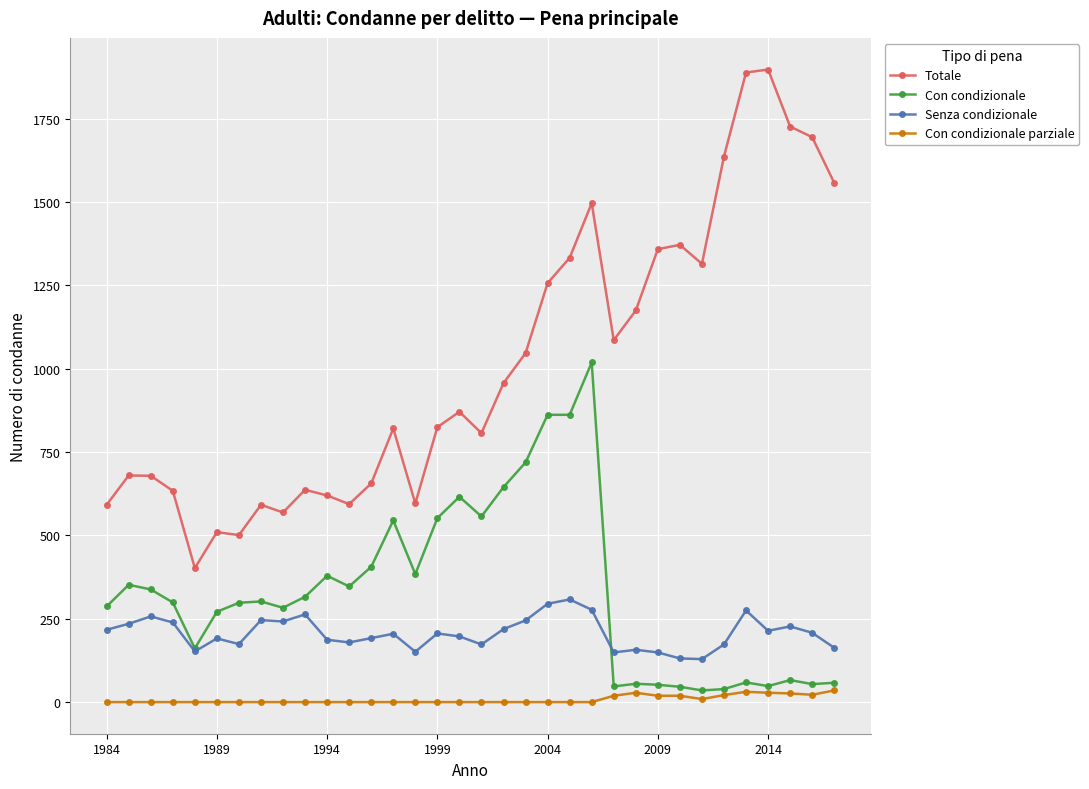

True or false: Con condizionale and Totale intersect in this chart.

False